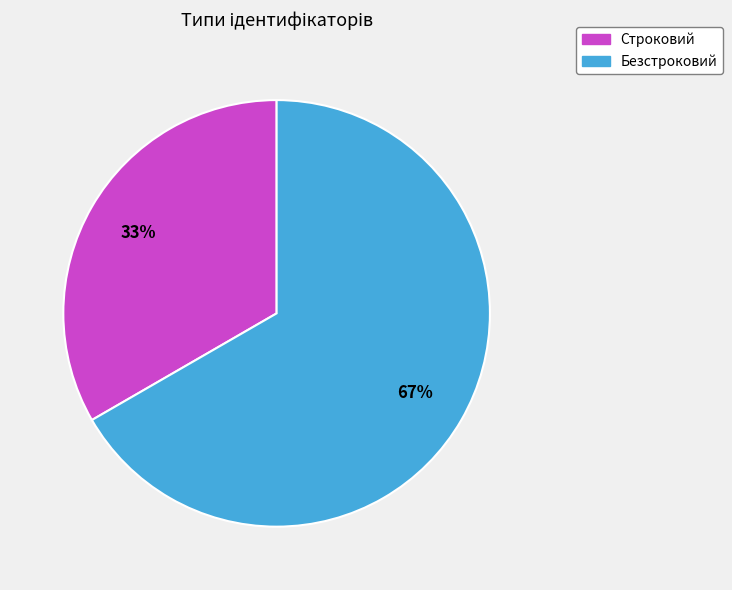

To the nearest percent, what percentage of the pie is Безстроковий?

67%